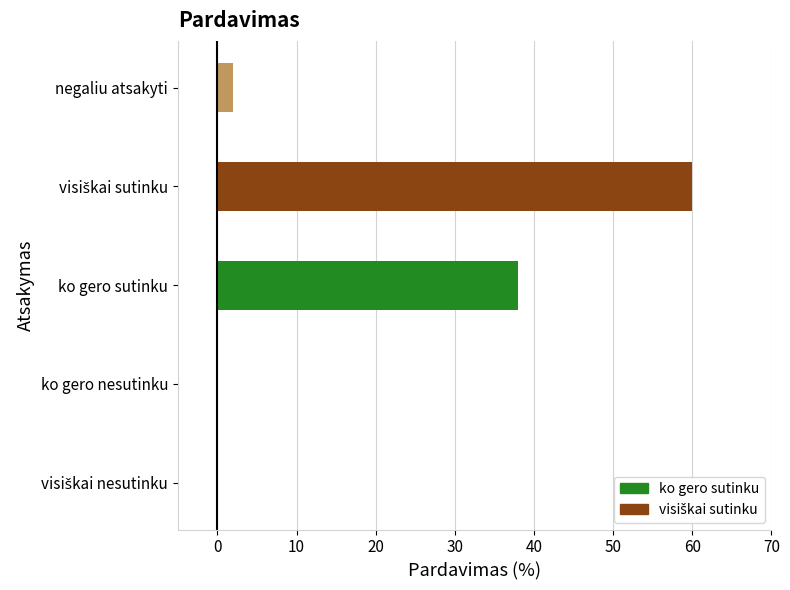

Where is the data nearest to the value 30?

ko gero sutinku